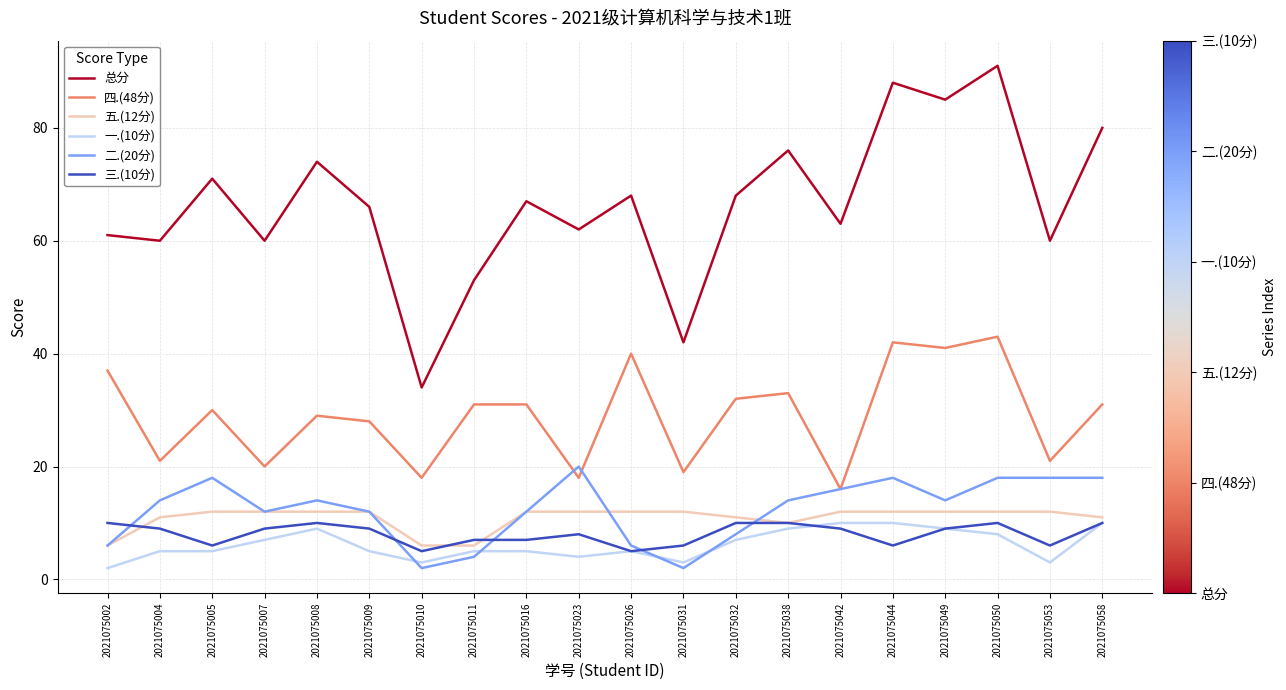

What is the minimum value for 四.(48分)?

16